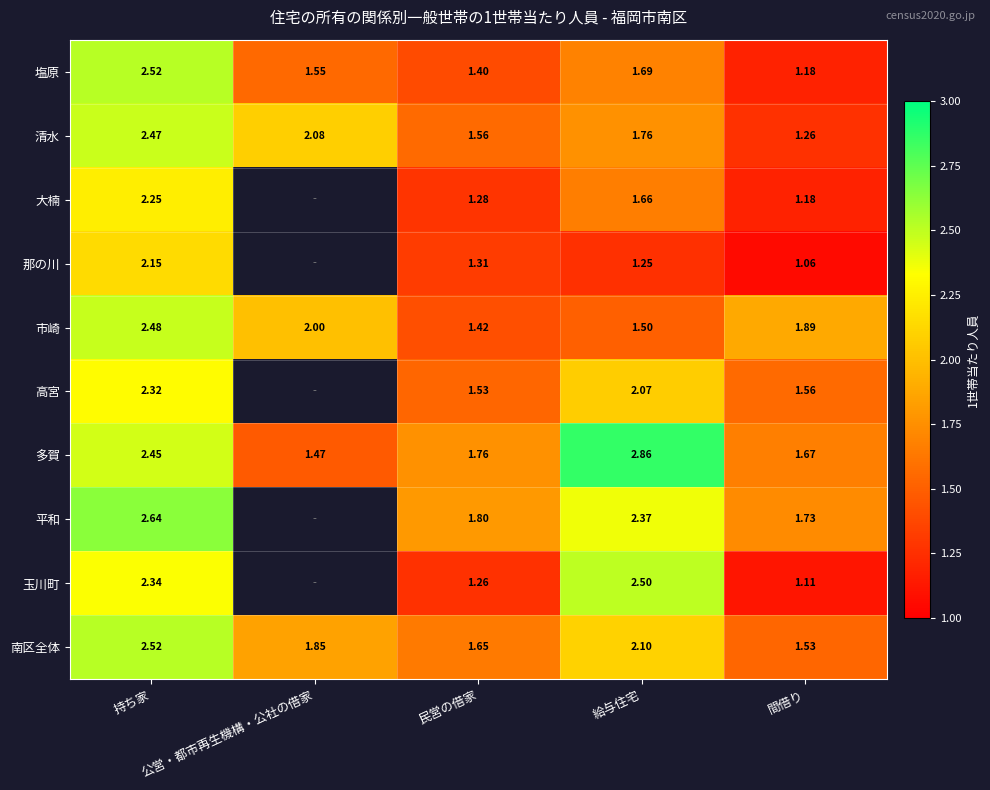

At which label does 南区全体 reach its peak?

持ち家